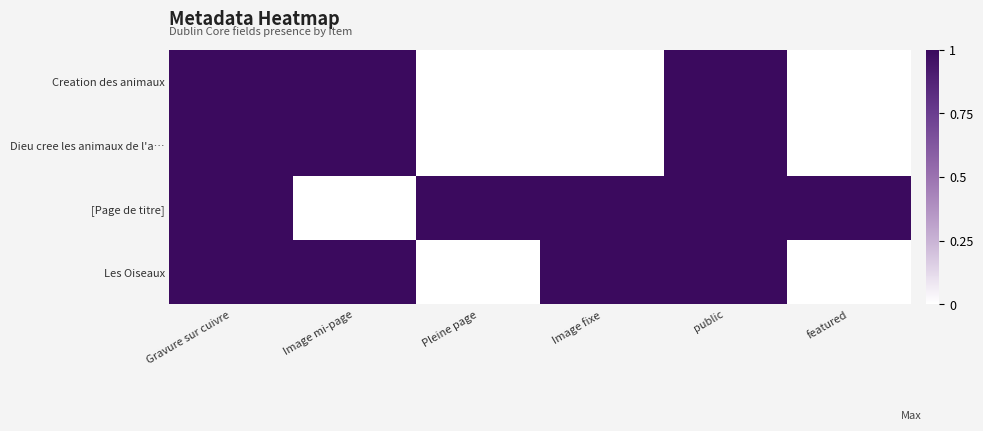

Reading left to right, extract all data points from this chart.

Creation des animaux: Gravure sur cuivre=1	Image mi-page=1	Pleine page=0	Image fixe=0	public=1	featured=0
Dieu cree les animaux de l'a…: Gravure sur cuivre=1	Image mi-page=1	Pleine page=0	Image fixe=0	public=1	featured=0
[Page de titre]: Gravure sur cuivre=1	Image mi-page=0	Pleine page=1	Image fixe=1	public=1	featured=1
Les Oiseaux: Gravure sur cuivre=1	Image mi-page=1	Pleine page=0	Image fixe=1	public=1	featured=0